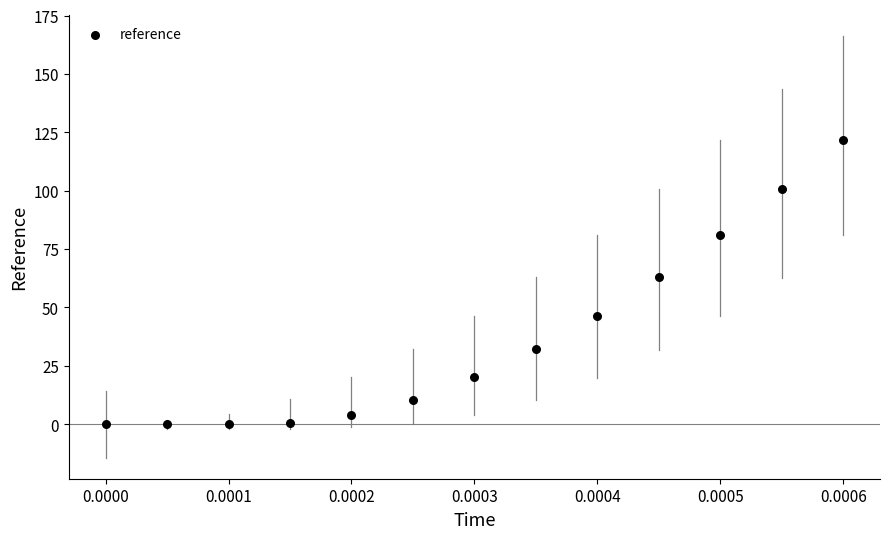

What Y value in the scatter plot is closest to 60?

62.8